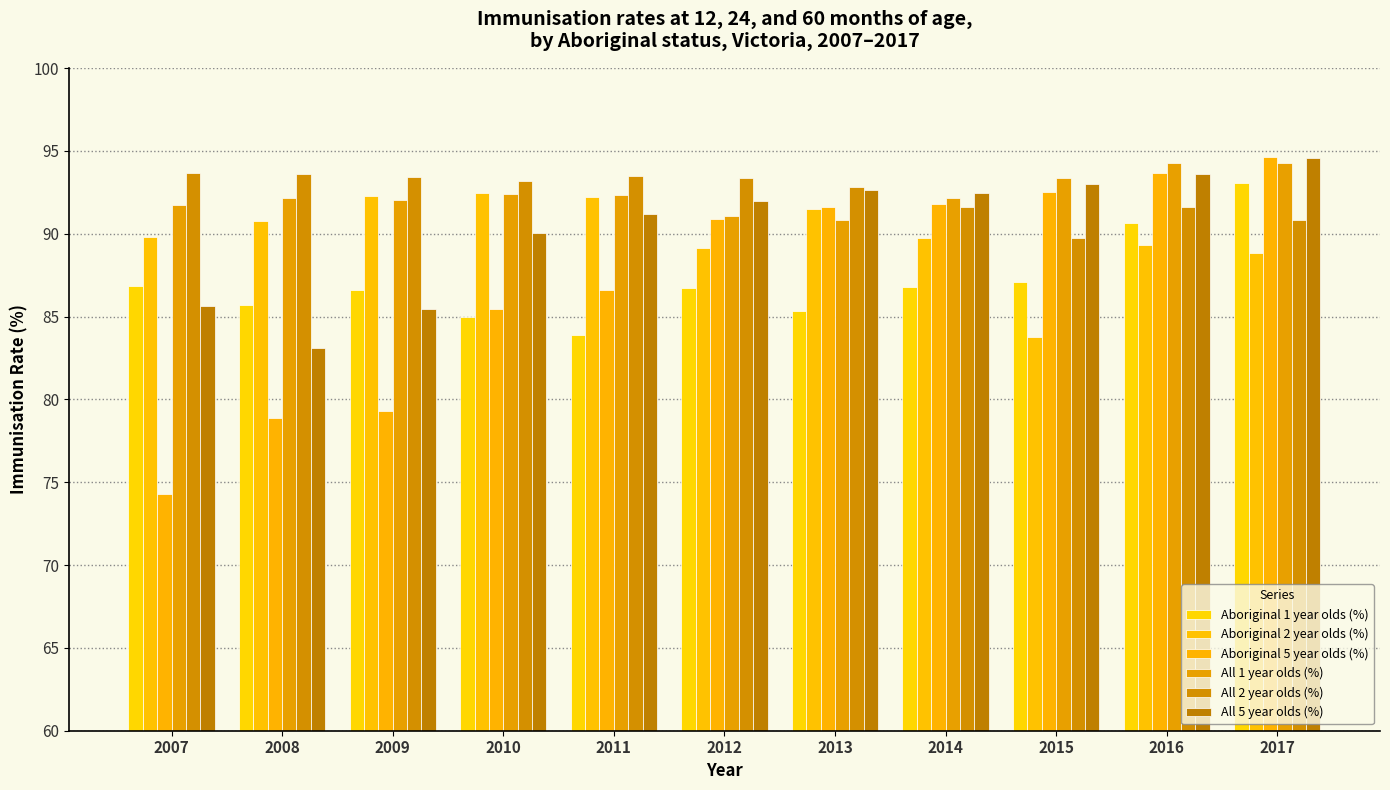

Which label corresponds to the smallest value in the chart?

2007